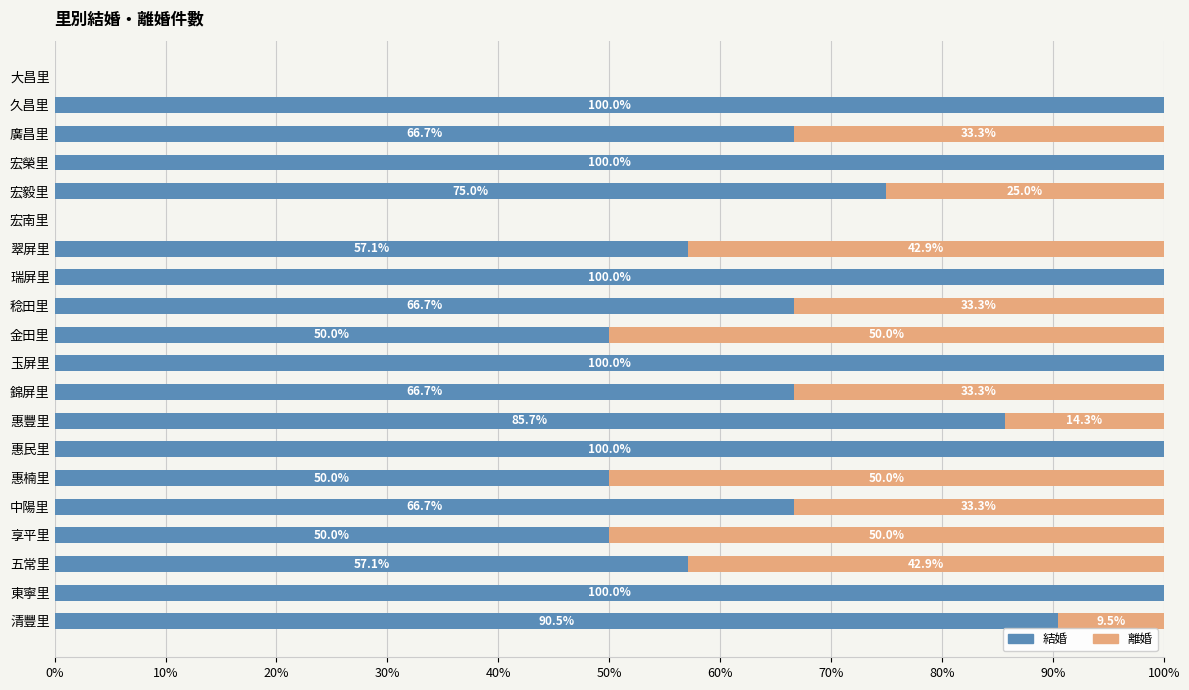

What is the total value across all series at 金田里?

100.0